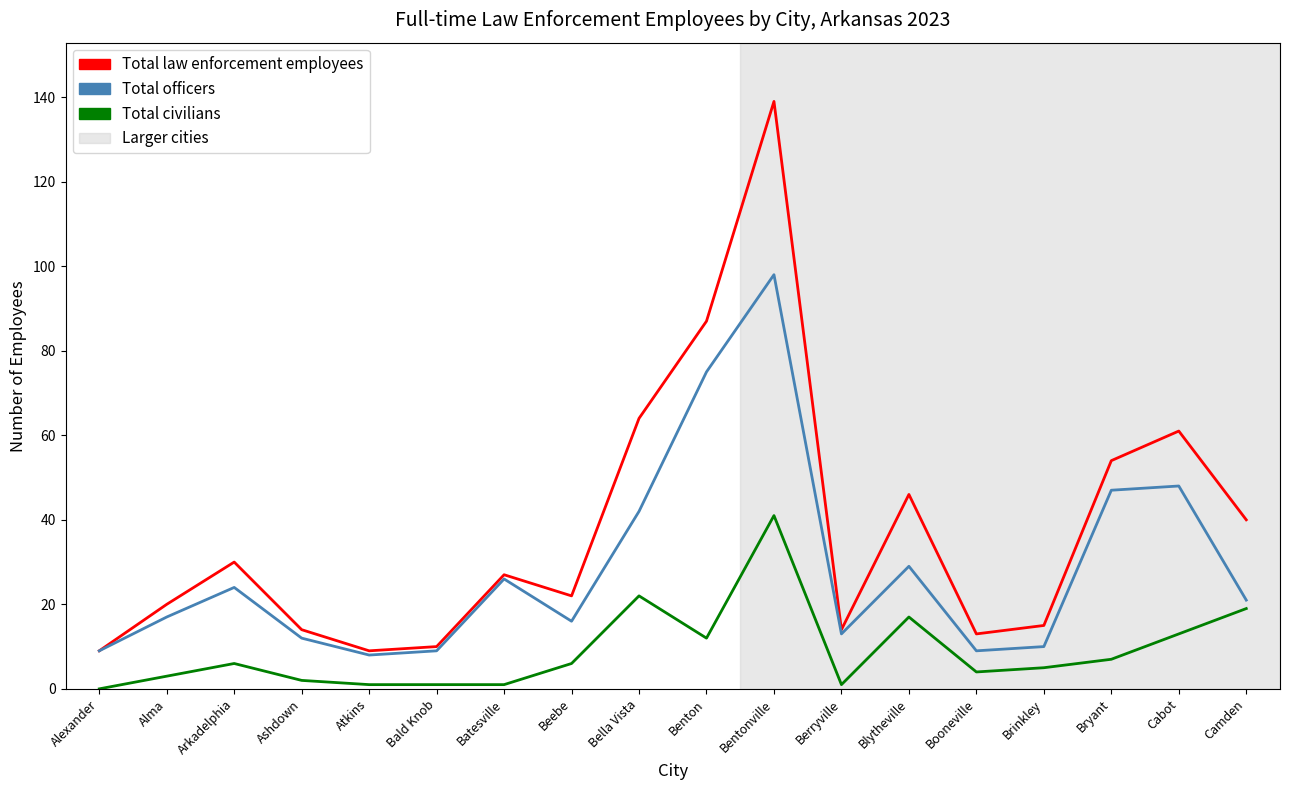

How many distinct data groups are displayed?

3